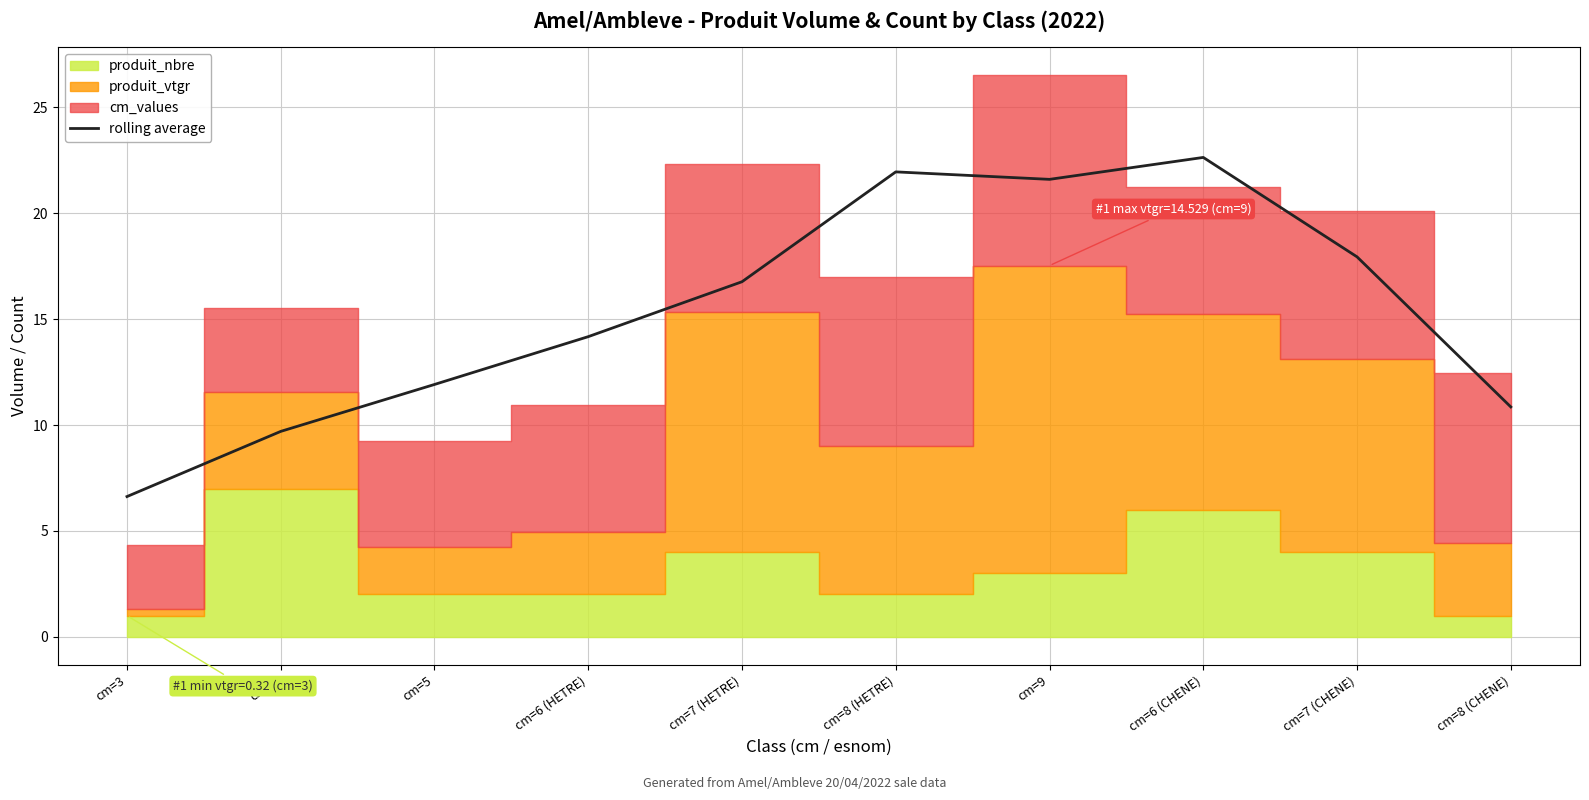

How many interior local peaks (higher than both neighbors) does the data have?

2